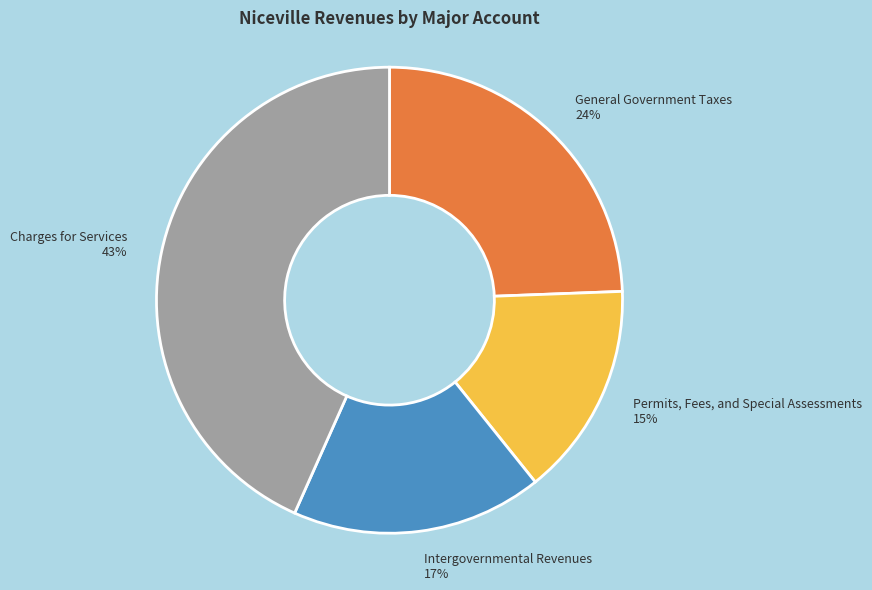

Rank the categories by value from lowest to highest.

Permits, Fees, and Special Assessments, Intergovernmental Revenues, General Government Taxes, Charges for Services